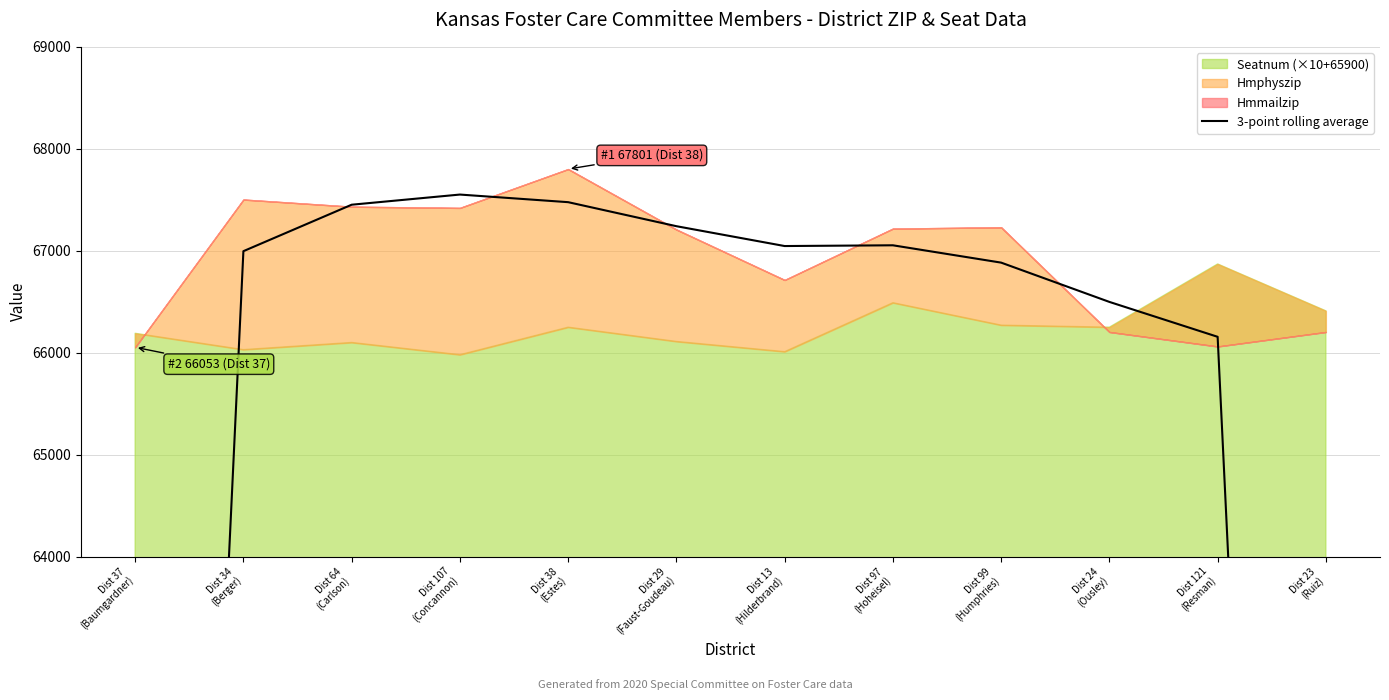

Reading left to right, list all the values displayed in this chart.

44518.3	66995.7	67451.3	67551.0	67476.3	67240.7	67046.0	67053.3	66883.3	66498.0	66155.7	44088.0